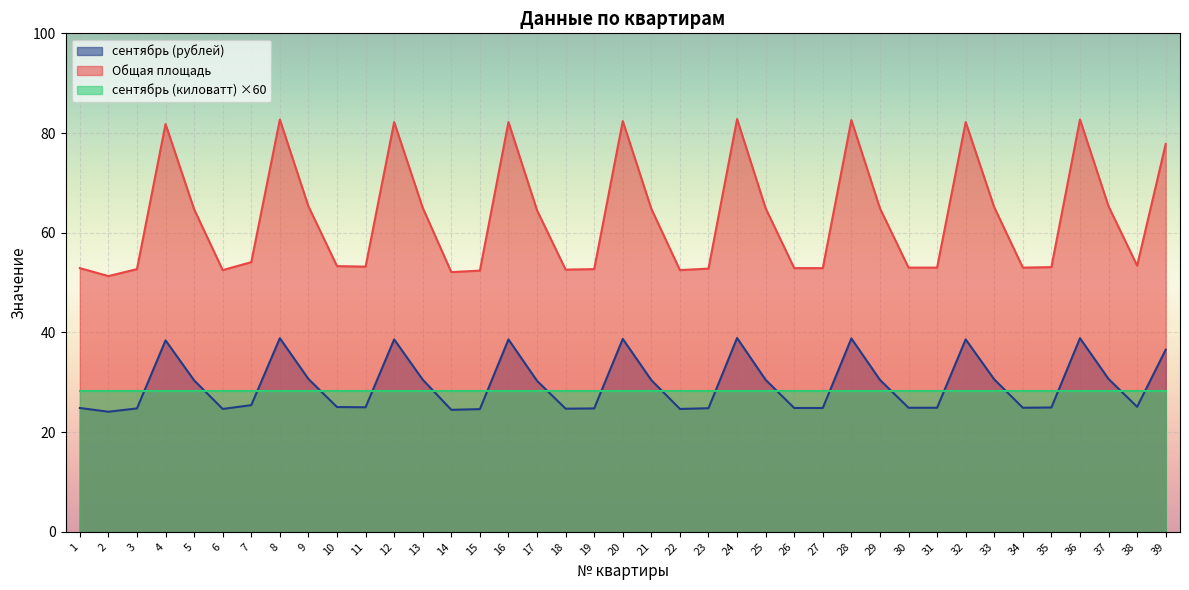

Rank the categories by сентябрь (рублей) value from highest to lowest.

24, 8, 36, 28, 20, 12, 16, 32, 4, 39, 9, 37, 33, 13, 25, 29, 21, 5, 17, 7, 38, 10, 11, 35, 30, 31, 34, 1, 26, 27, 23, 3, 19, 18, 6, 22, 15, 14, 2